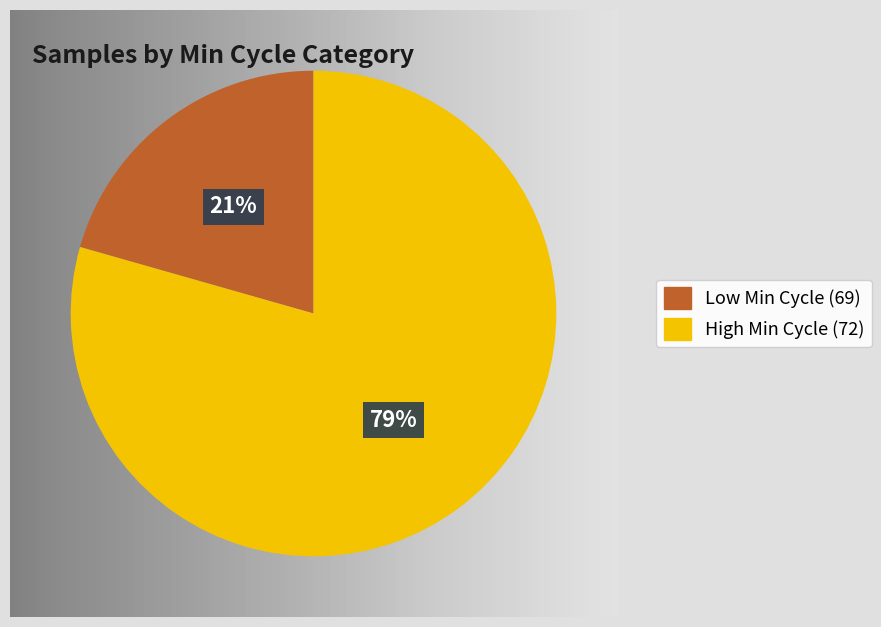

To the nearest percent, what is the average slice percentage?

50%